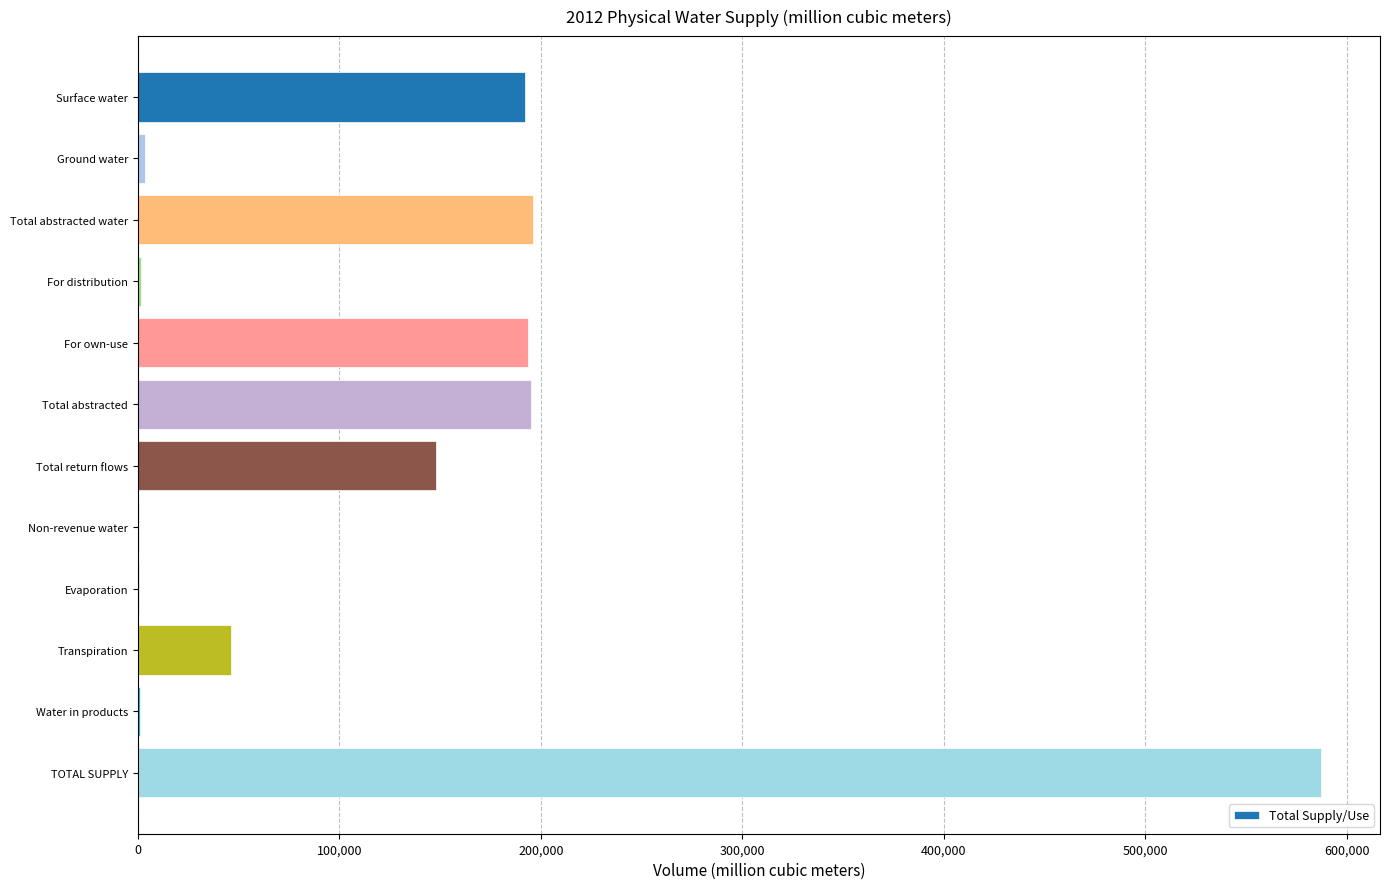

What is the maximum value shown in the chart?

587239.5